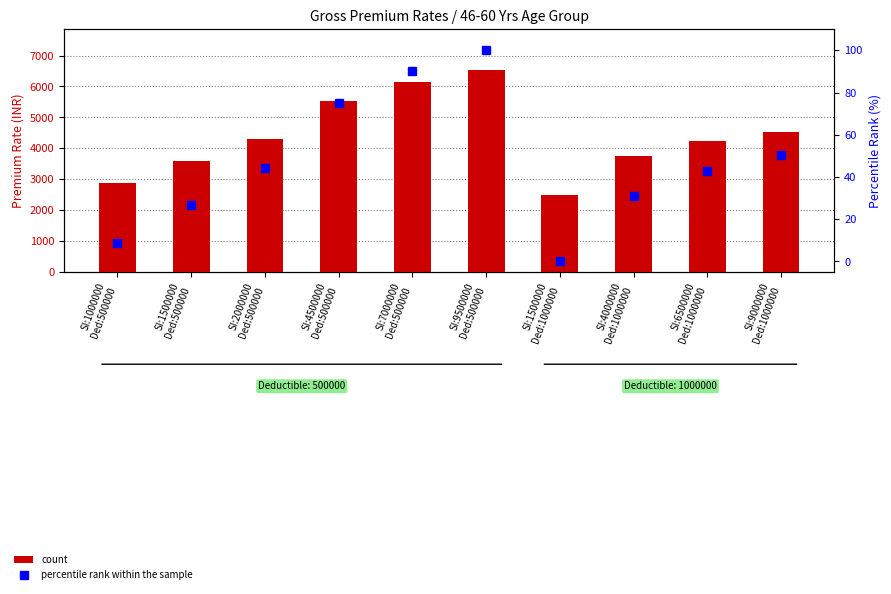

What is the difference between the maximum and minimum values in the percentile rank within the sample series?

100.0